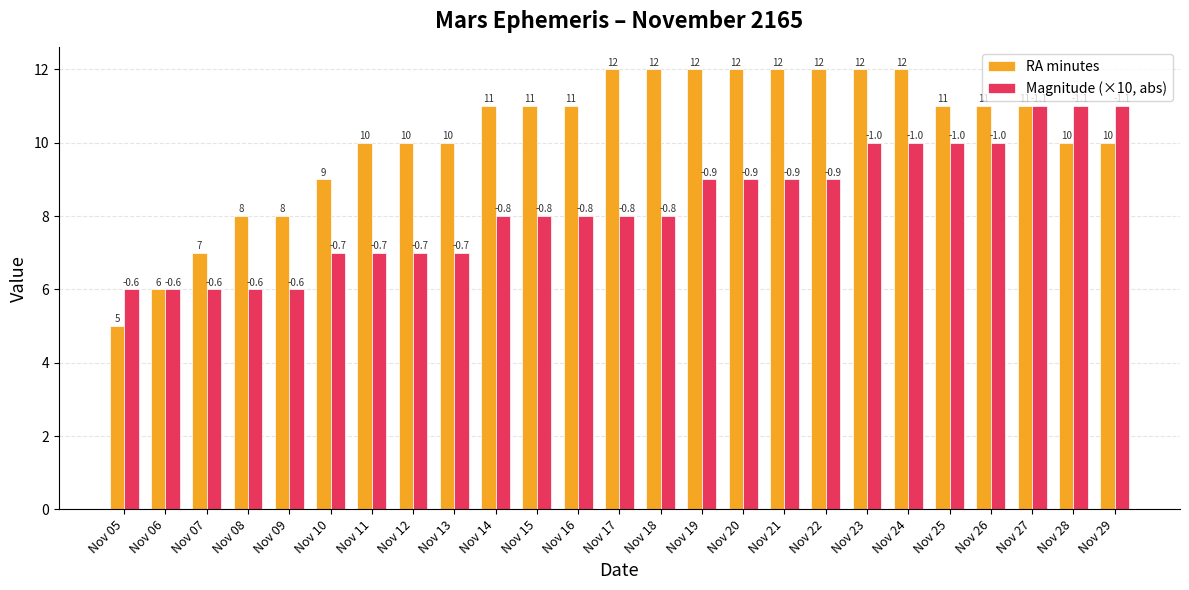

What is the sum of the Magnitude (×10, abs) values at Nov 08 and Nov 26?

16